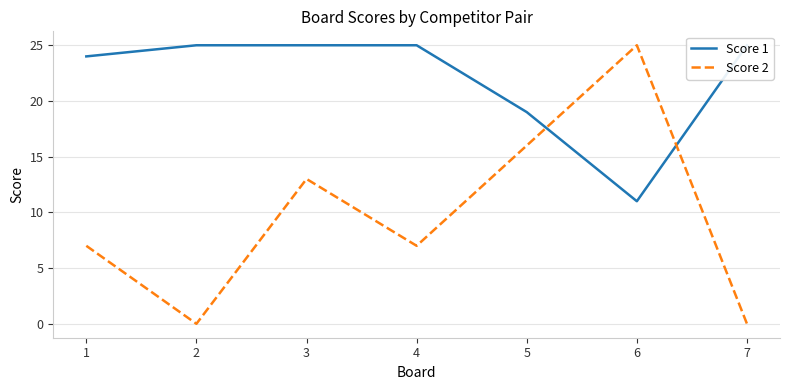

How many lines are shown in the chart?

2